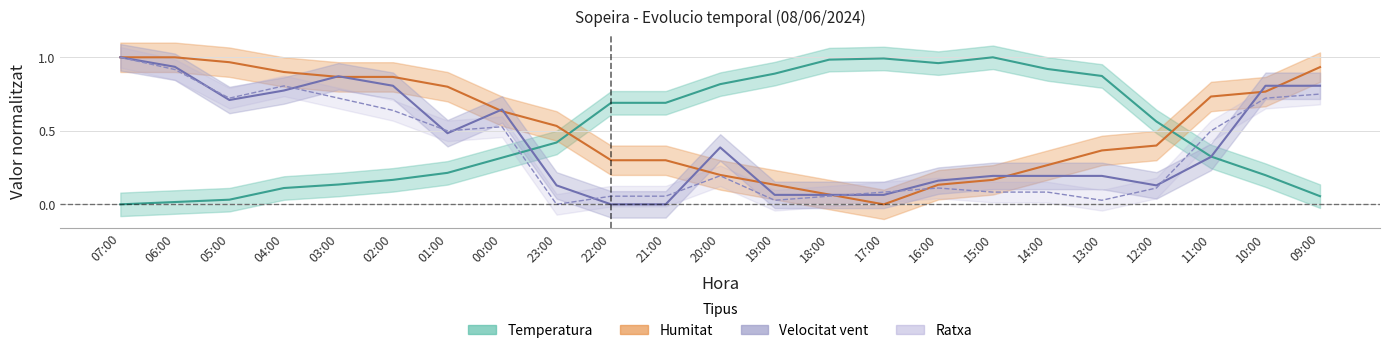

Reading left to right, list all the values displayed in this chart.

Temperatura: 07:00=0.0	06:00=0.0	05:00=0.0	04:00=0.1	03:00=0.1	02:00=0.2	01:00=0.2	00:00=0.3	23:00=0.4	22:00=0.7	21:00=0.7	20:00=0.8	19:00=0.9	18:00=1.0	17:00=1.0	16:00=1.0	15:00=1.0	14:00=0.9	13:00=0.9	12:00=0.6	11:00=0.3	10:00=0.2	09:00=0.1
Humitat: 07:00=1.0	06:00=1.0	05:00=1.0	04:00=0.9	03:00=0.9	02:00=0.9	01:00=0.8	00:00=0.6	23:00=0.5	22:00=0.3	21:00=0.3	20:00=0.2	19:00=0.1	18:00=0.1	17:00=0.0	16:00=0.1	15:00=0.2	14:00=0.3	13:00=0.4	12:00=0.4	11:00=0.7	10:00=0.8	09:00=0.9
Velocitat: 07:00=1.0	06:00=0.9	05:00=0.7	04:00=0.8	03:00=0.9	02:00=0.8	01:00=0.5	00:00=0.6	23:00=0.1	22:00=0.0	21:00=0.0	20:00=0.4	19:00=0.1	18:00=0.1	17:00=0.1	16:00=0.2	15:00=0.2	14:00=0.2	13:00=0.2	12:00=0.1	11:00=0.3	10:00=0.8	09:00=0.8
Ratxa: 07:00=1.0	06:00=0.9	05:00=0.7	04:00=0.8	03:00=0.7	02:00=0.6	01:00=0.5	00:00=0.5	23:00=0.0	22:00=0.1	21:00=0.1	20:00=0.2	19:00=0.0	18:00=0.1	17:00=0.1	16:00=0.1	15:00=0.1	14:00=0.1	13:00=0.0	12:00=0.1	11:00=0.5	10:00=0.7	09:00=0.7